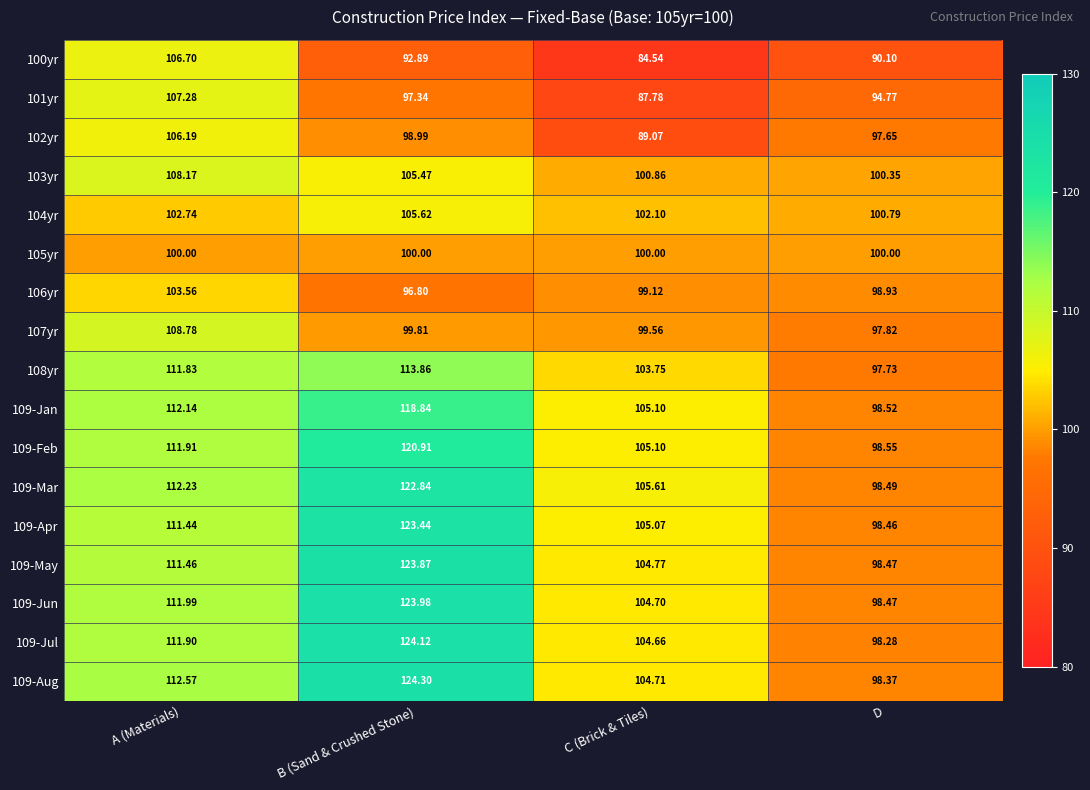

At which label is 107yr closest to 103?

B (Sand & Crushed Stone)